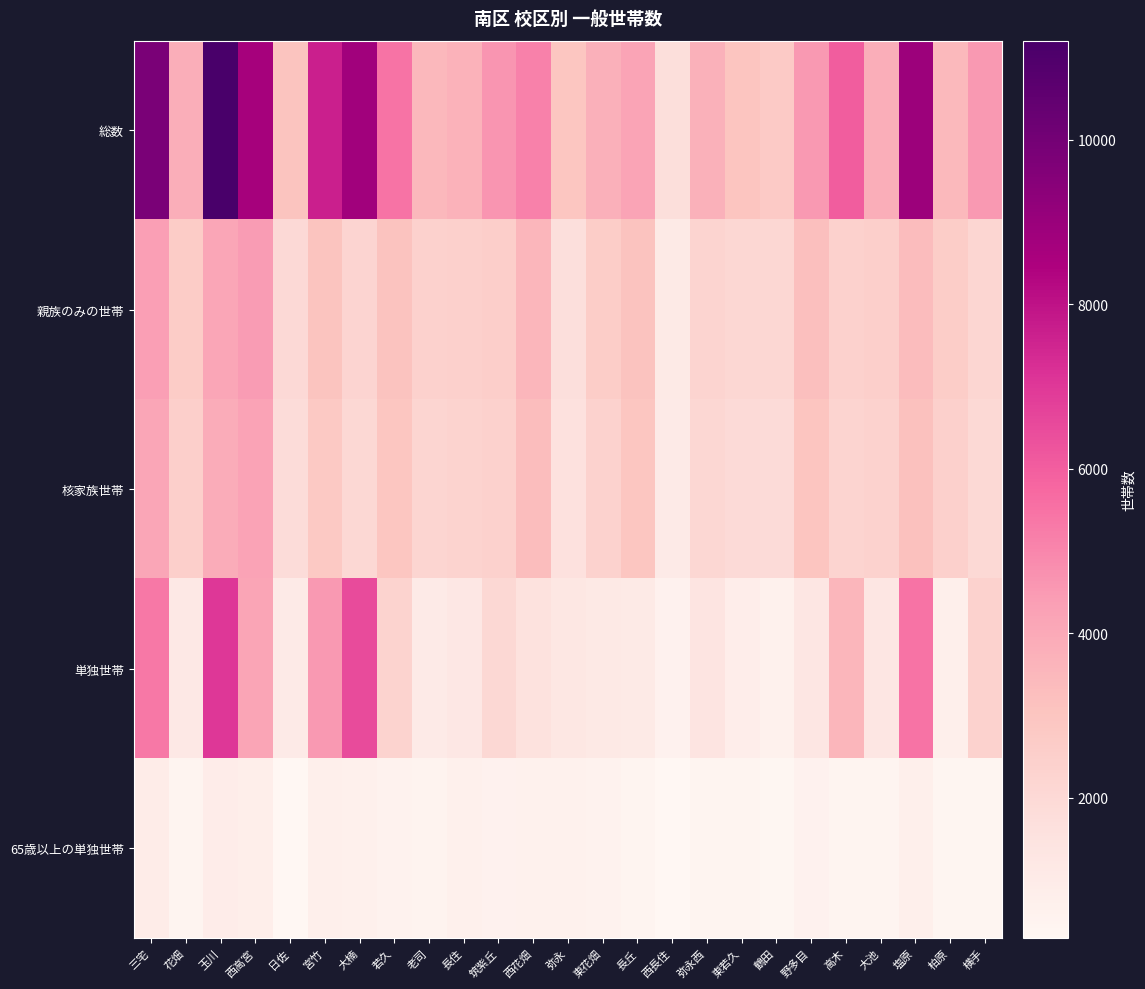

At which category is the sum across all series the highest?

玉川